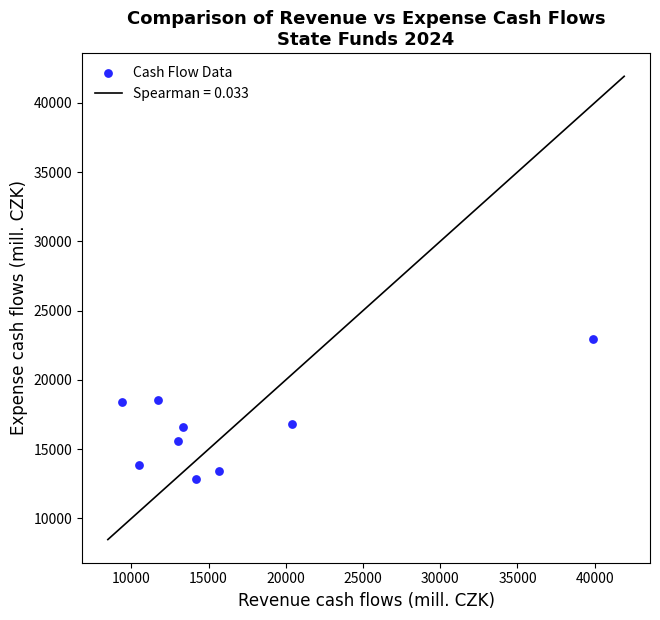

What is the range of X values (max minus min)?

30490.4